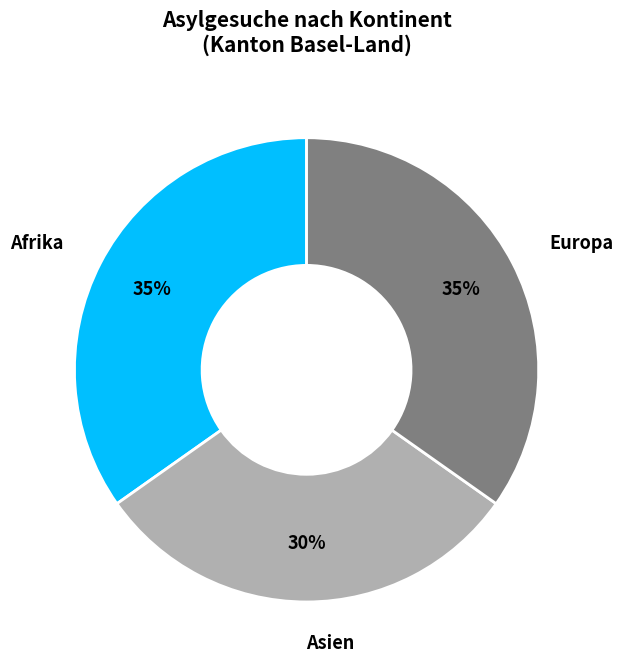

Does any single category account for the majority?

No